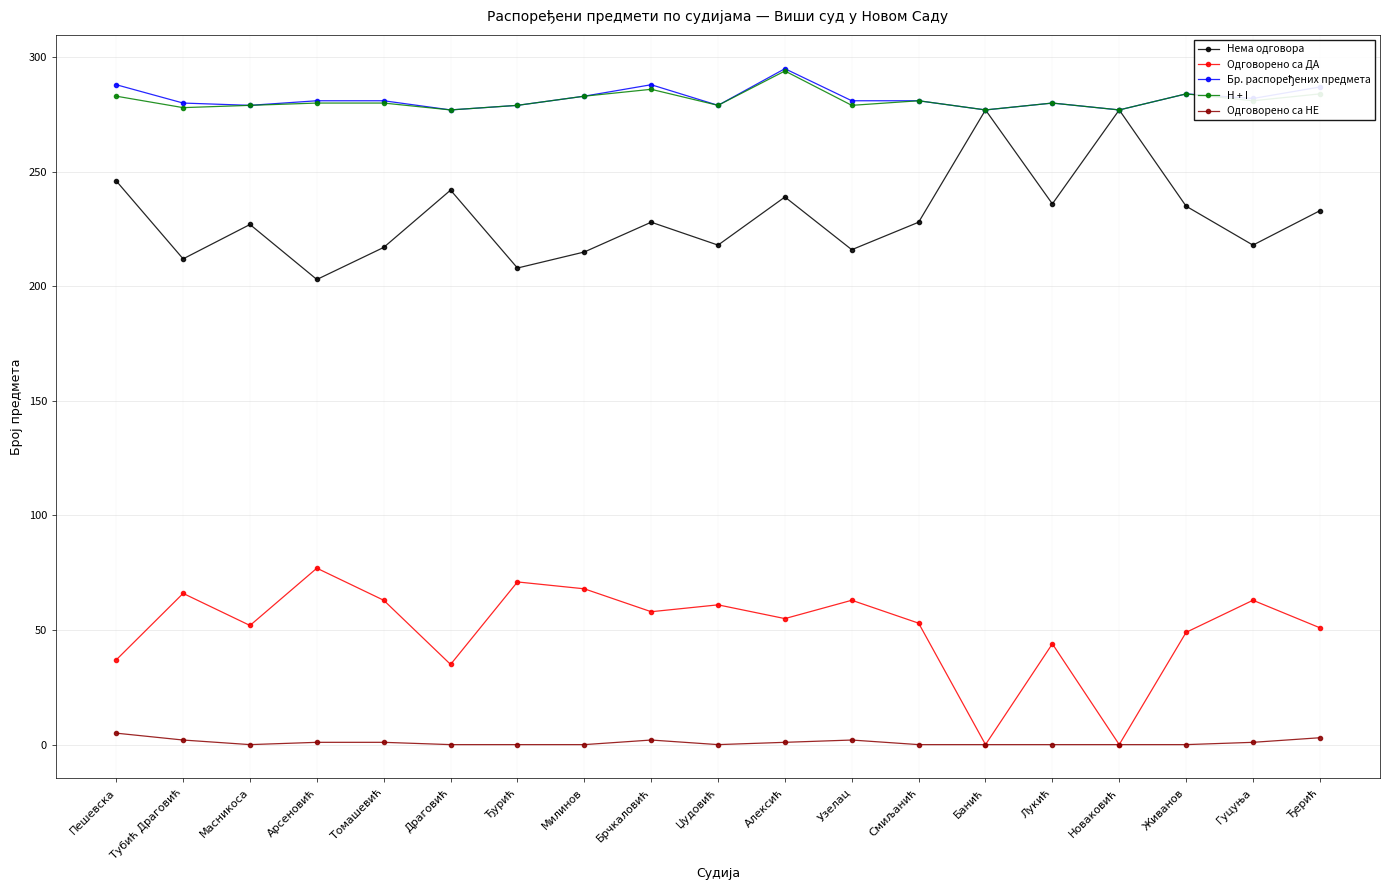

What is the maximum value for Одговорено са НЕ?

5